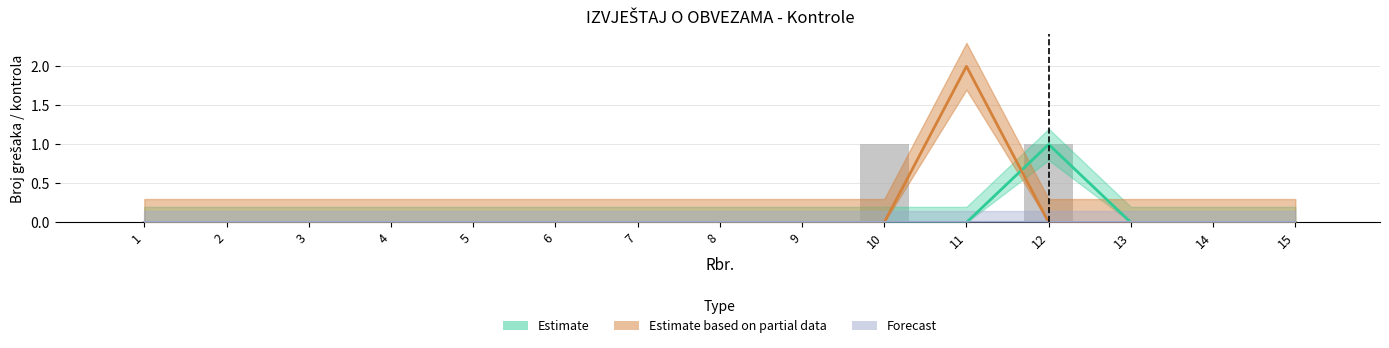

What is the difference between the maximum and minimum values?

1